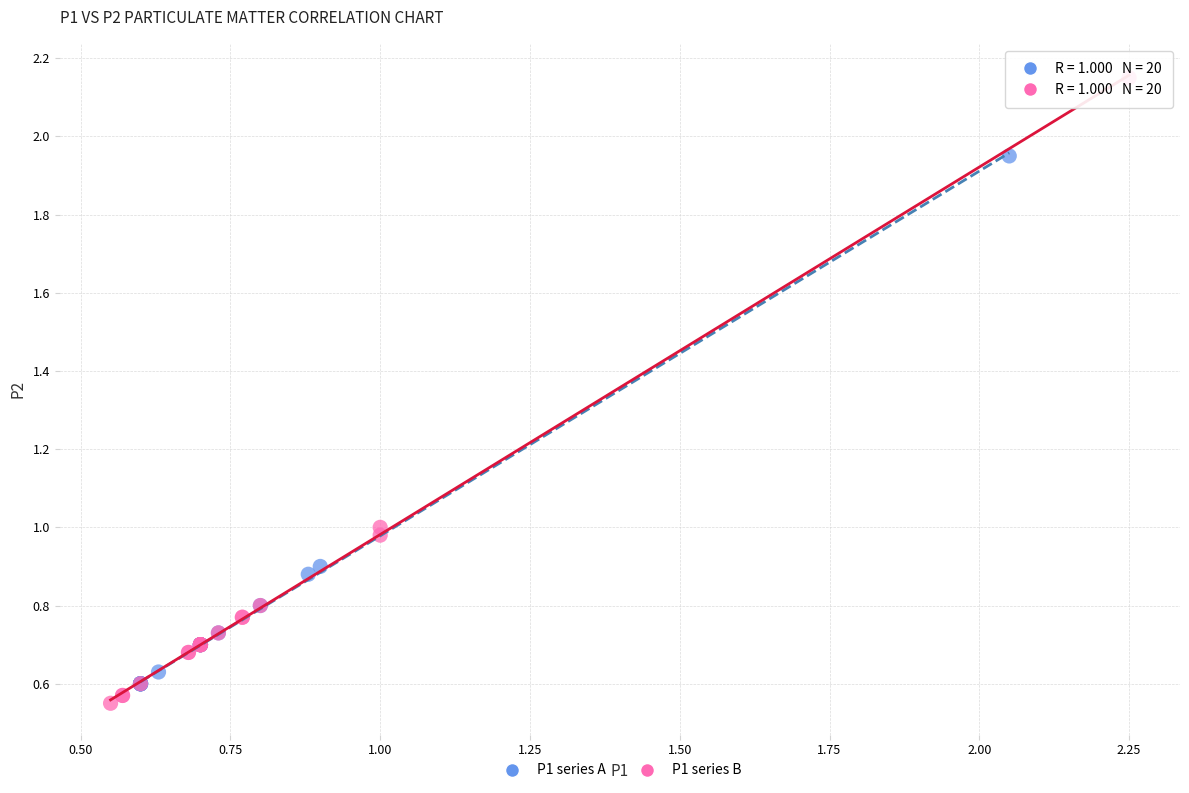

Which series has the largest Y range (max minus min)?

P1 series B